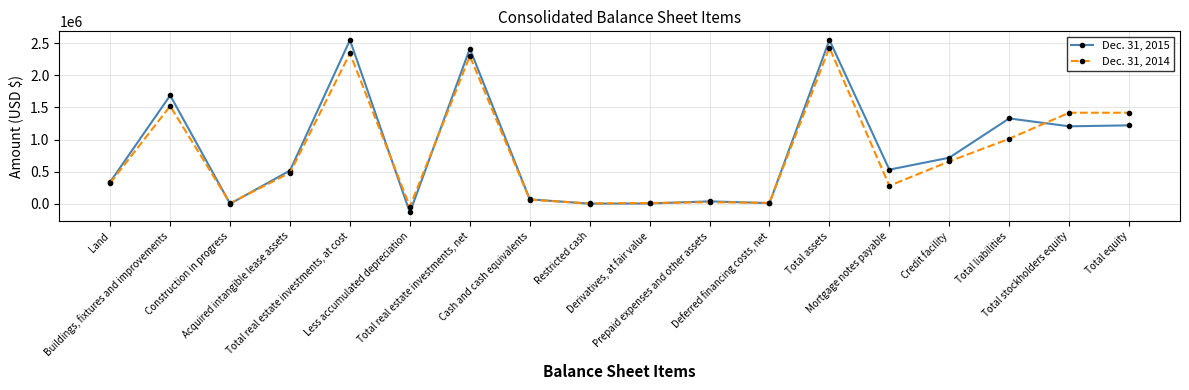

At which label does Dec. 31, 2014 reach its minimum?

Less accumulated depreciation